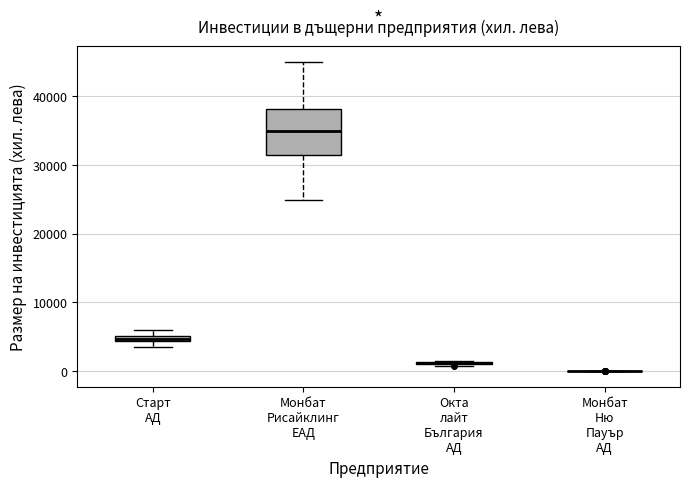

Where is the upper edge of the box for Старт АД on the y-axis? The values are not printed on the chart, so give them approximately, as read against the axis.

5000